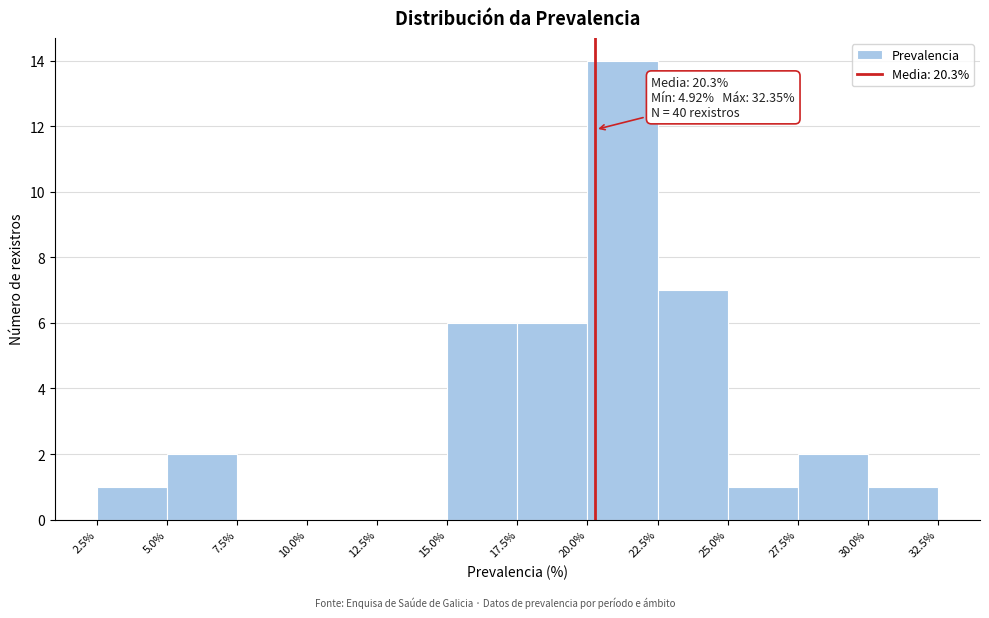

Which range on the x-axis has the tallest bar?

20.0% to 22.5%